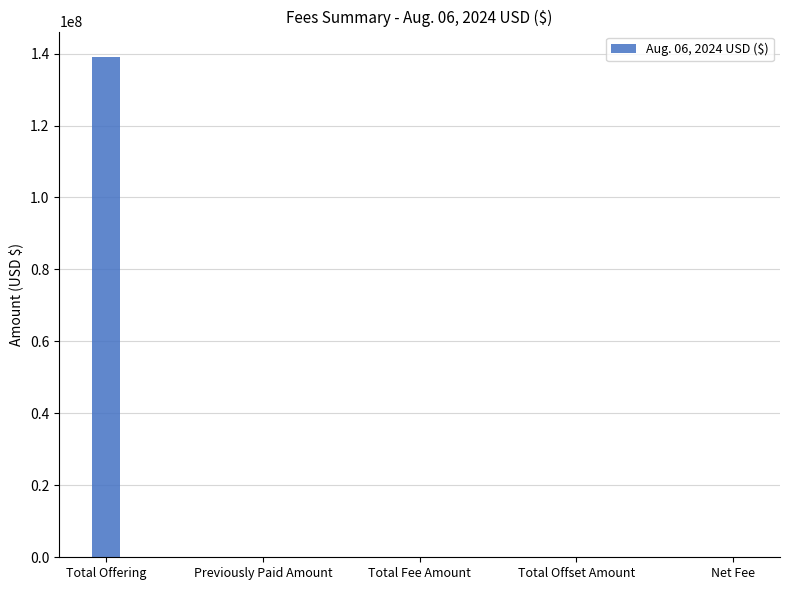

Are the bars horizontal?

No